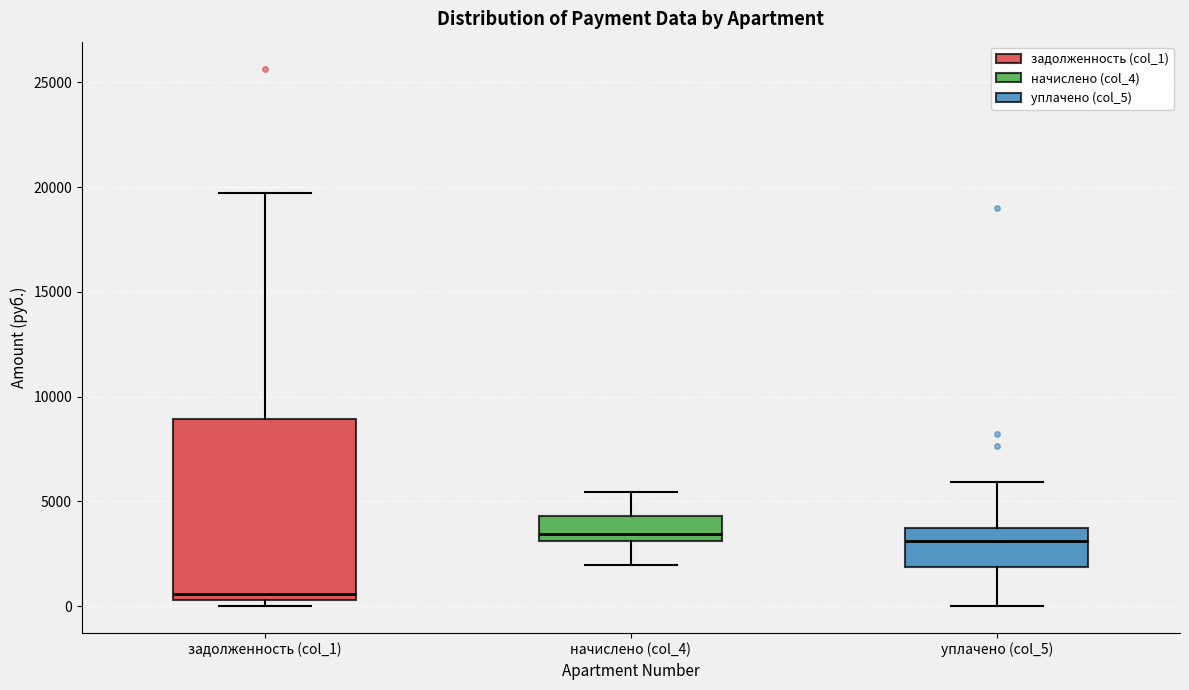

Reading left to right, transcribe this box plot: for each box, give where its median line is, the range the box spans, and where its two whiskers end, as read against the y-axis. The values are not printed on the chart, so give them approximately, as read against the axis.

задолженность (col_1): median 500 (just above the box's lower edge), box 500 to 9000, whiskers 0 to 19500
начислено (col_4): median 3500, box 3000 to 4500, whiskers 2000 to 5500
уплачено (col_5): median 3000, box 2000 to 3500, whiskers 0 to 6000